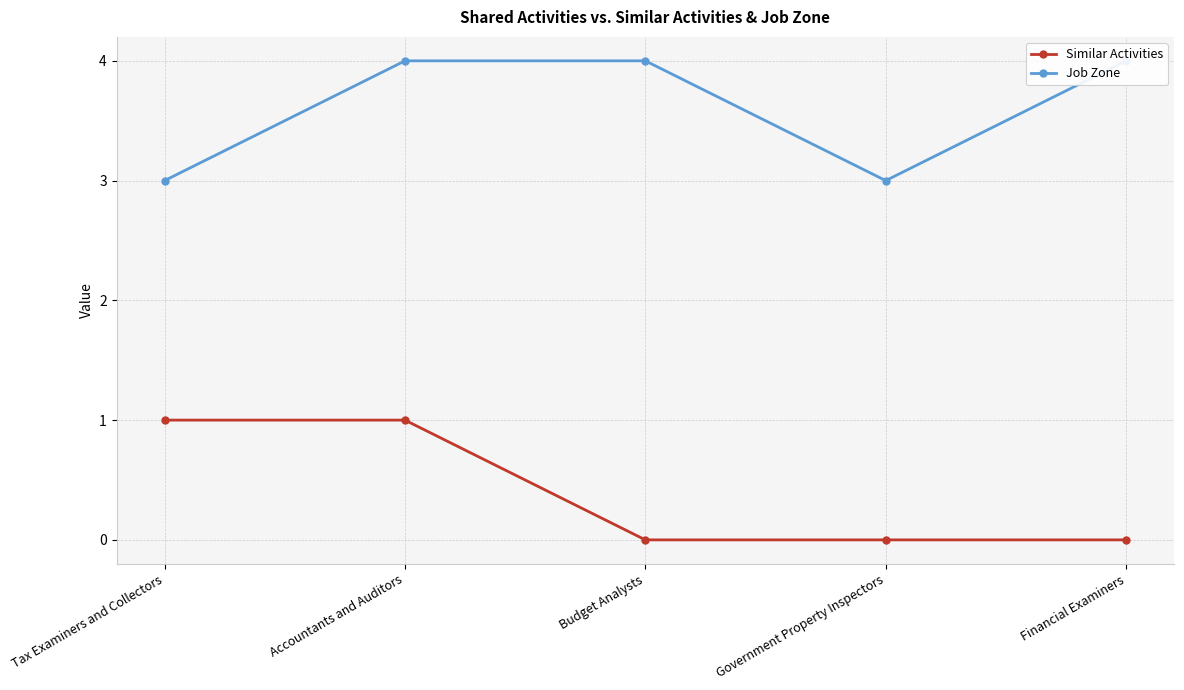

The Job Zone series shows 4 at Accountants and Auditors. True or false?

True